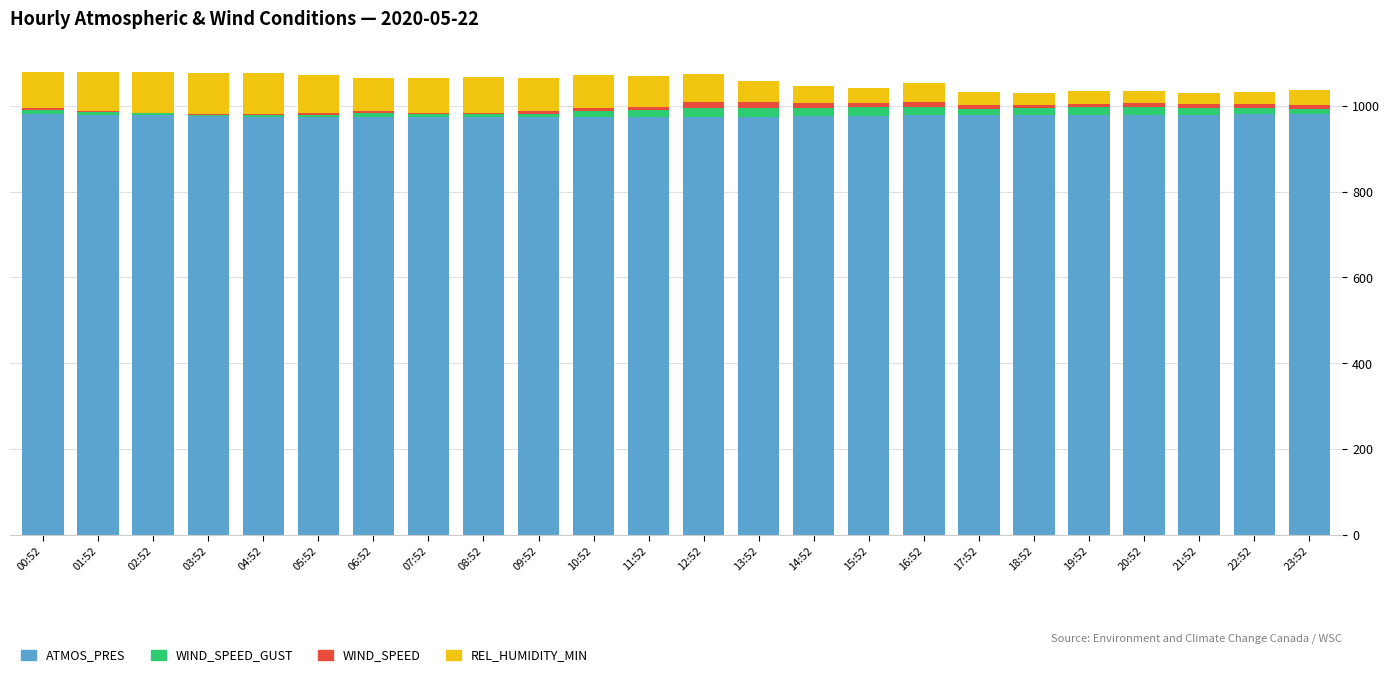

The ATMOS_PRES series shows 977.5 at 16:52. True or false?

True